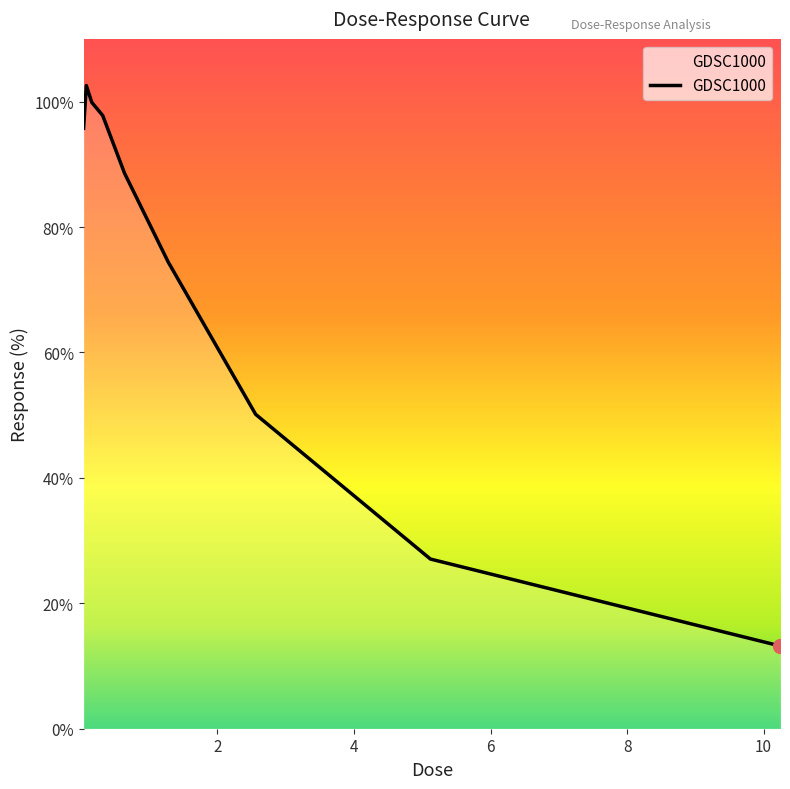

What is the smallest value displayed?

13.2